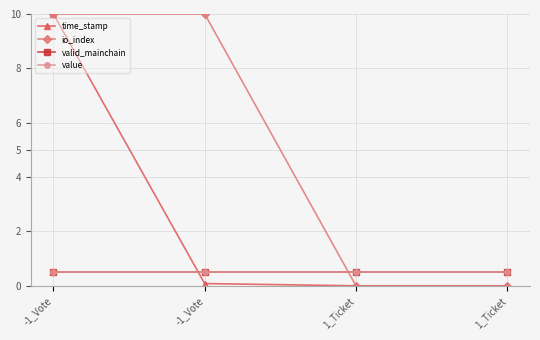

At which label does io_index reach its peak?

-1_Vote